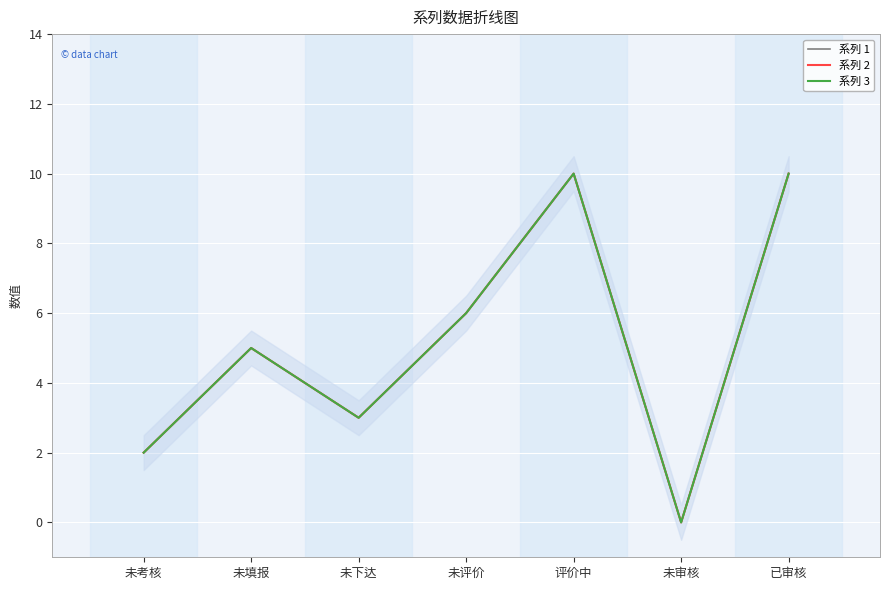

At 已审核, list the series in order from largest to smallest.

系列 1, 系列 2, 系列 3